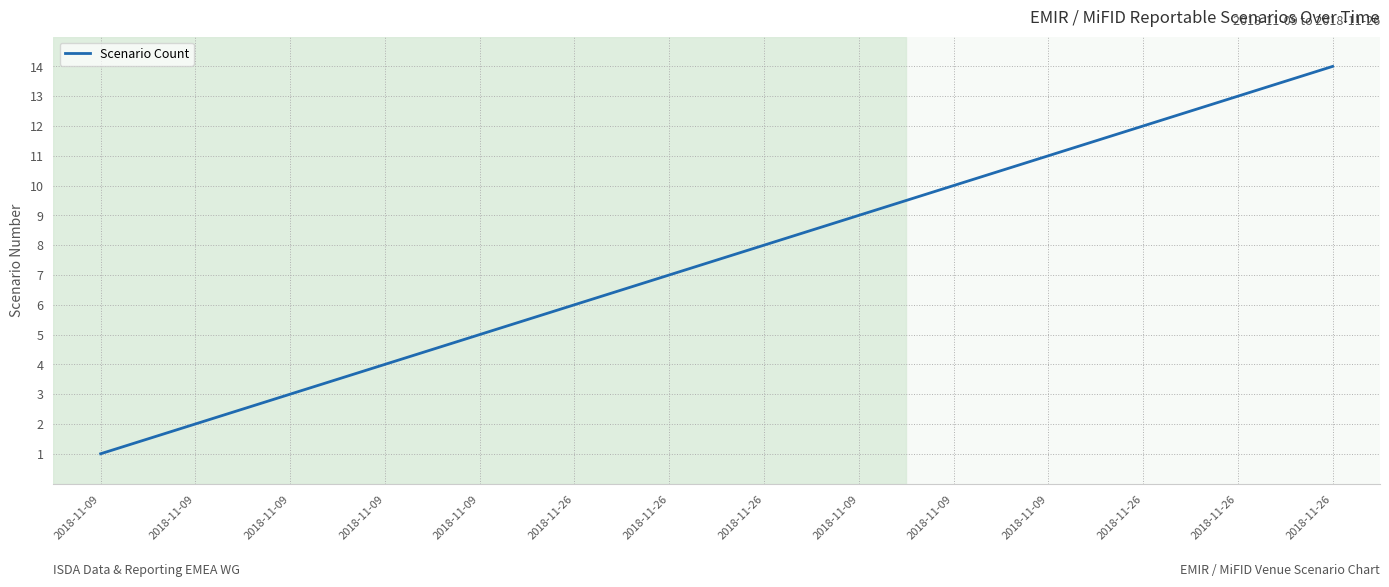

Does the chart display data point markers on the line(s)?

No